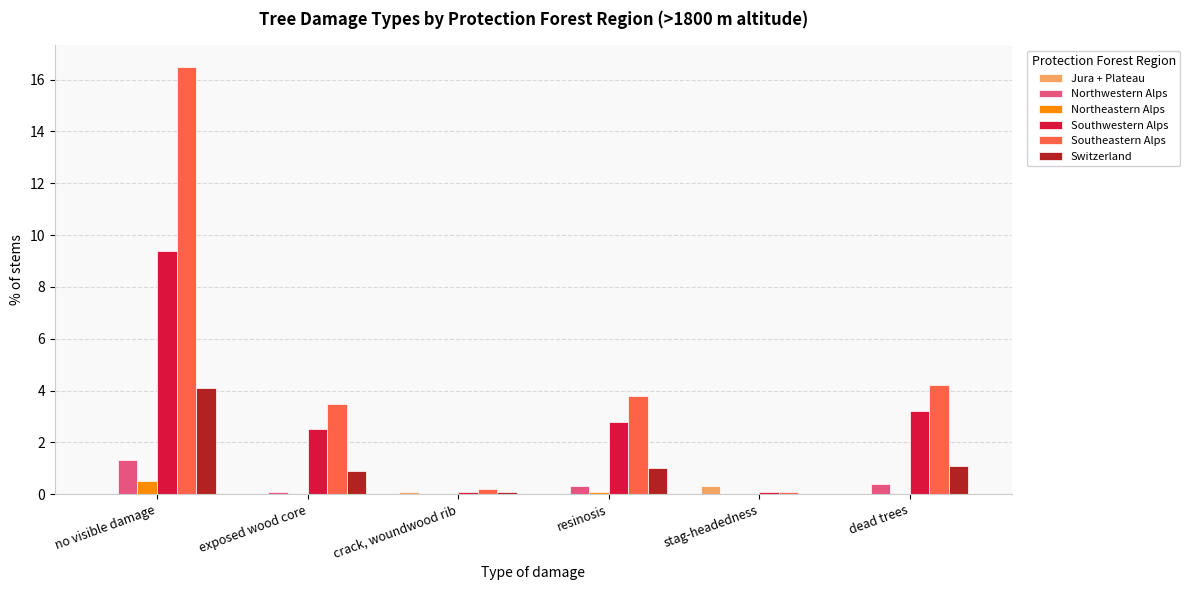

How many distinct data groups are displayed?

6